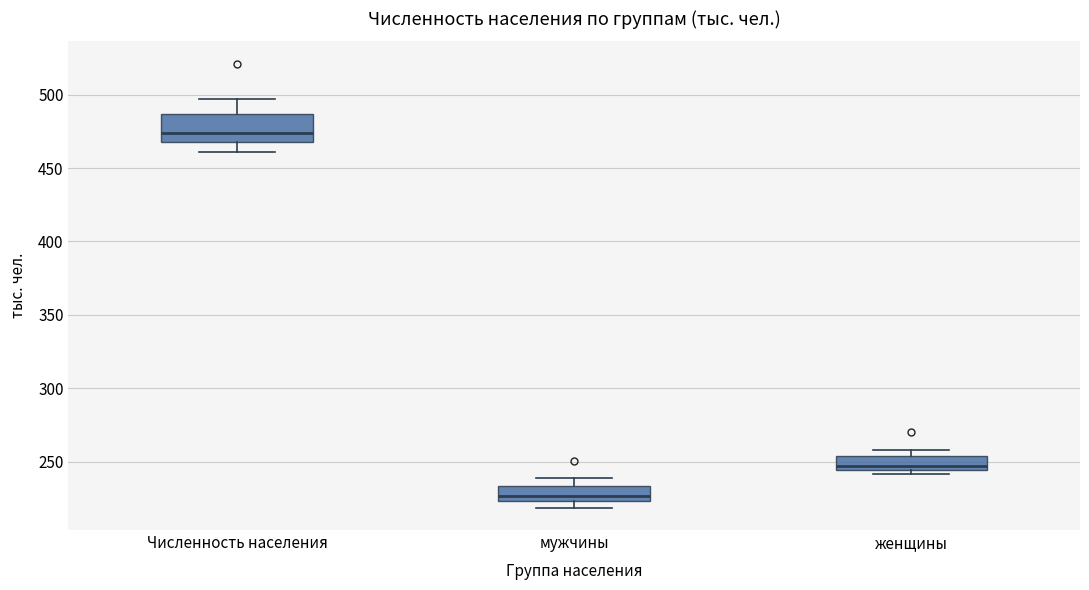

Where is the lower edge of the box for мужчины on the y-axis? The values are not printed on the chart, so give them approximately, as read against the axis.

225